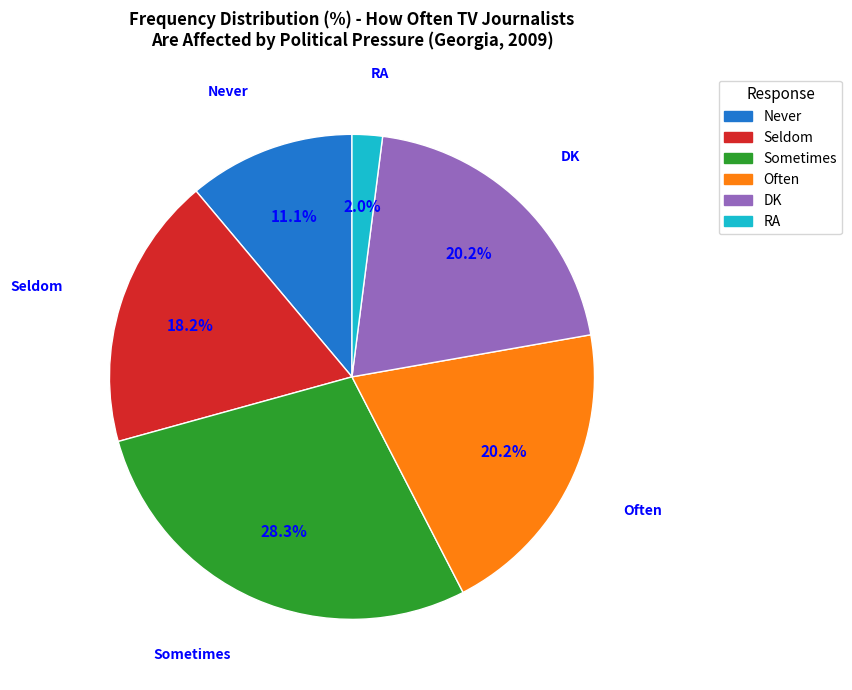

What percentage is the DK slice, to the nearest percent?

20%